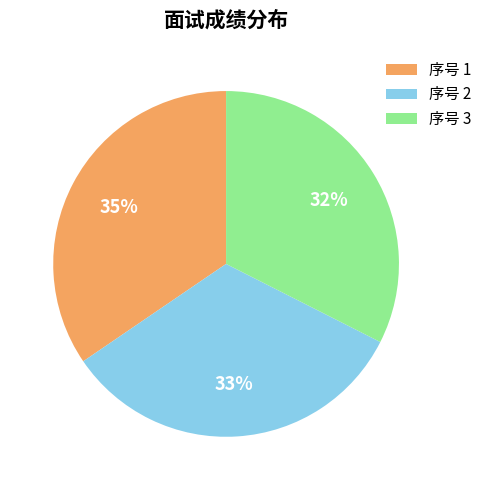

What is the largest slice in the pie chart?

序号 1